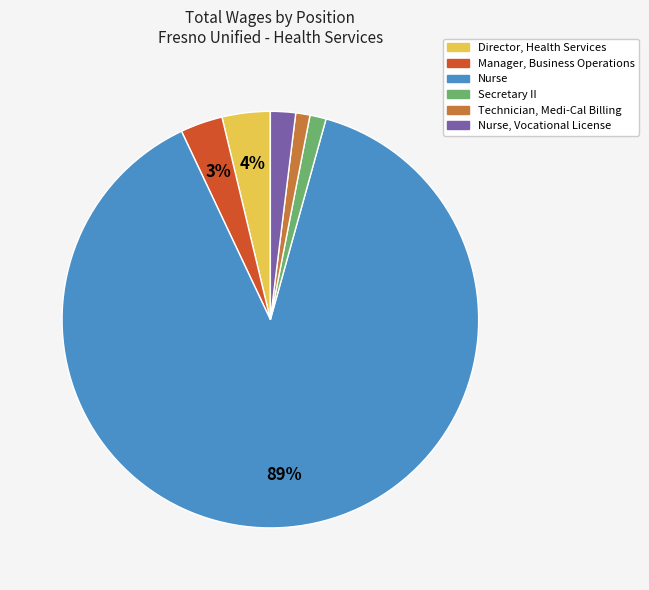

To the nearest percent, what is the average slice percentage?

17%